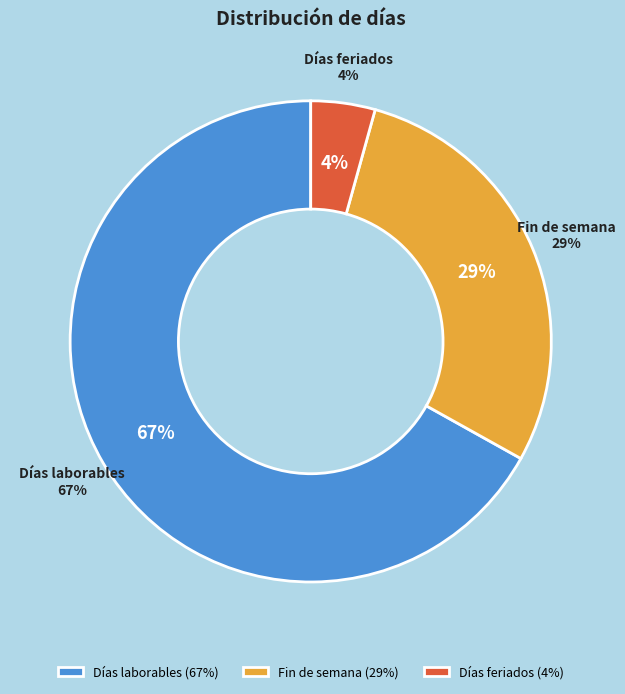

What is the smallest slice in the pie chart?

Días feriados